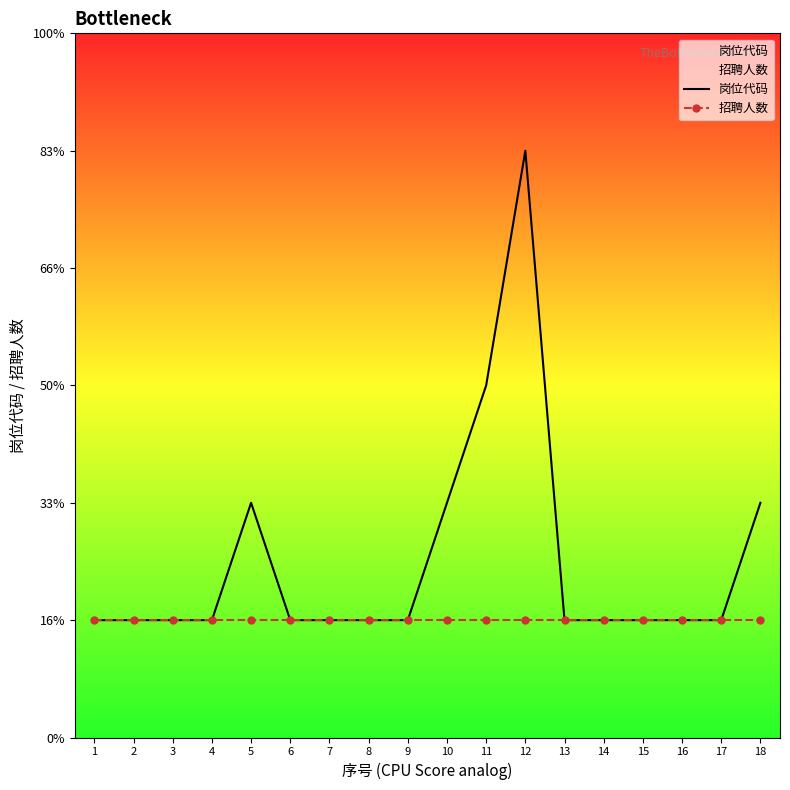

Is it true that 岗位代码 equals 1 at 1?

True